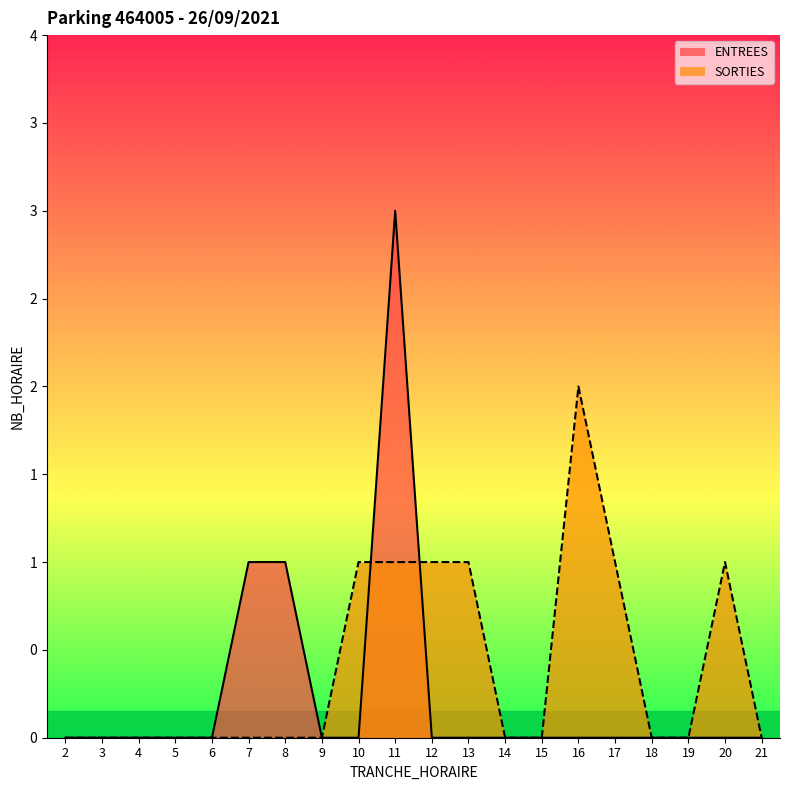

At which label is ENTREES closest to 1?

7